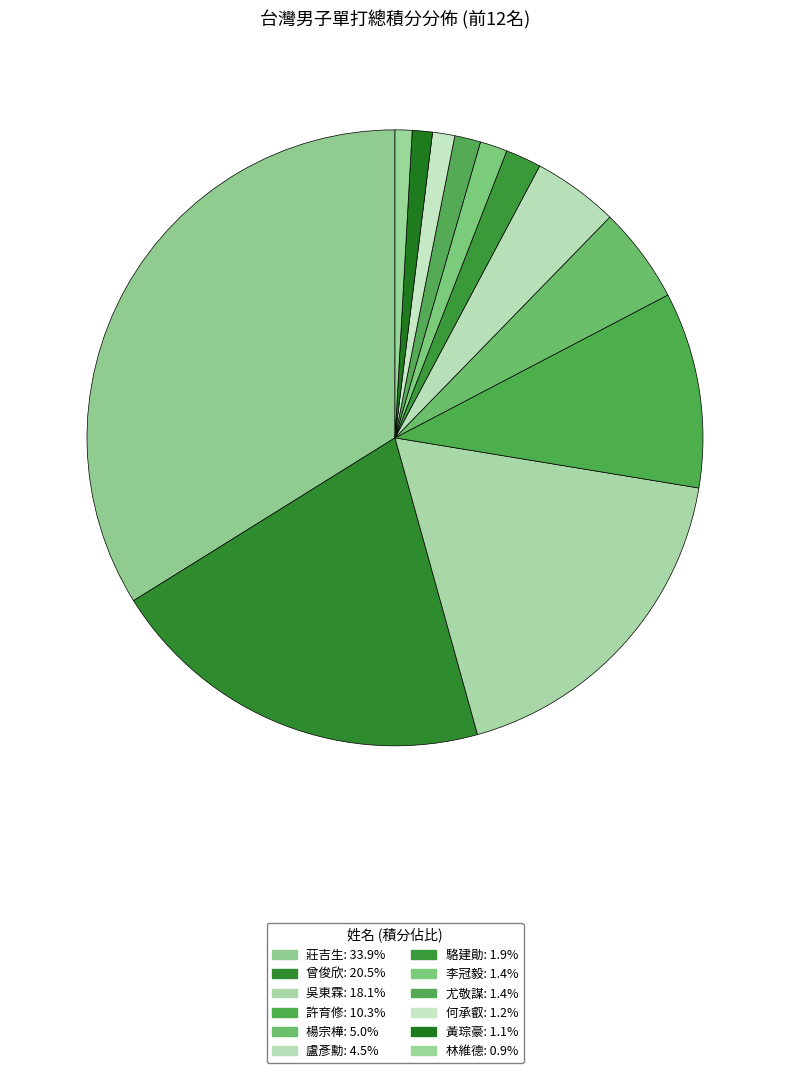

How many segments does this pie chart have?

12